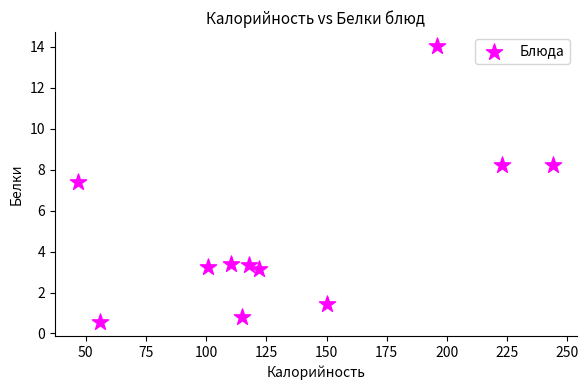

What Y value in the scatter plot is closest to 7?

7.4